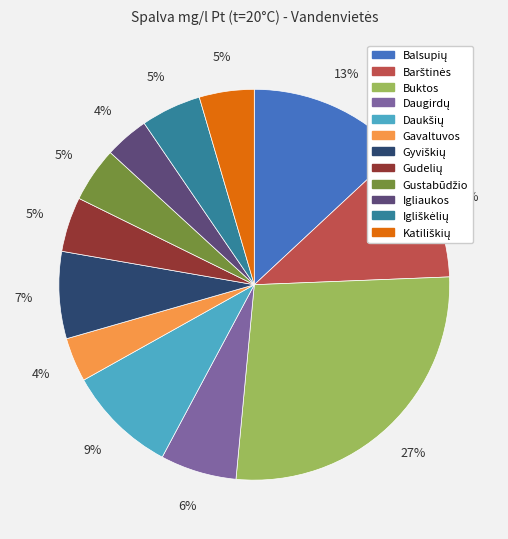

Which slice is the largest?

Buktos